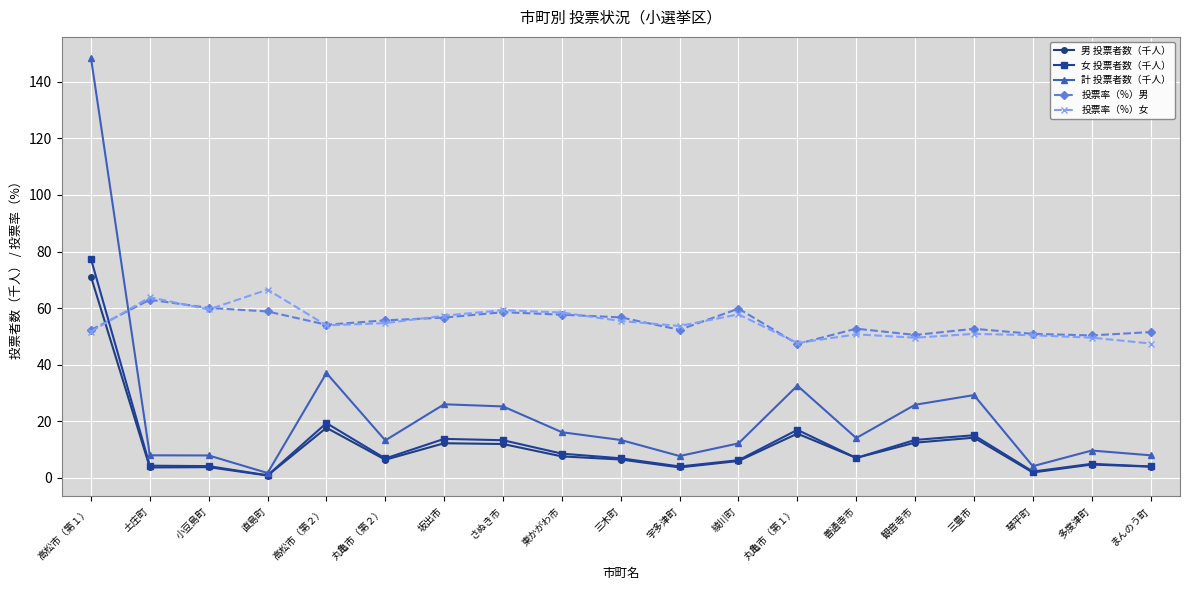

What is the average value of the 投票率（%）男 series?

54.8